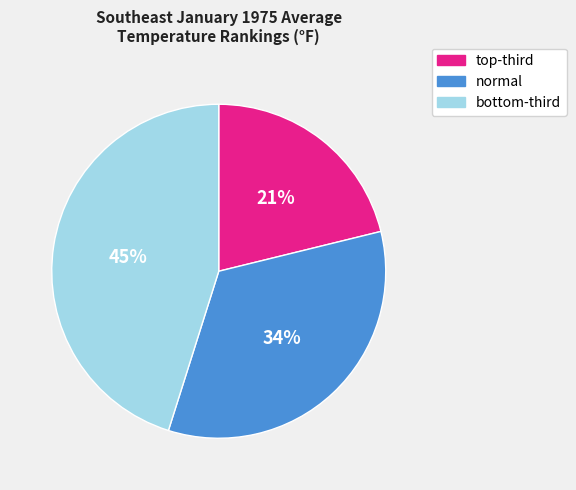

How many segments does this pie chart have?

3